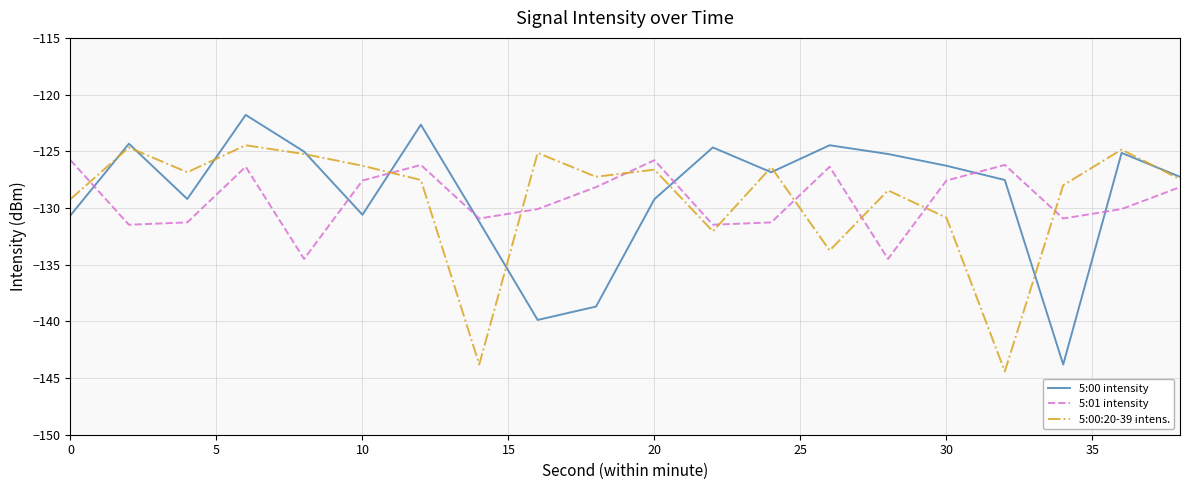

What are all the series names shown in the legend?

5:00 intensity, 5:01 intensity, 5:00:20-39 intens.